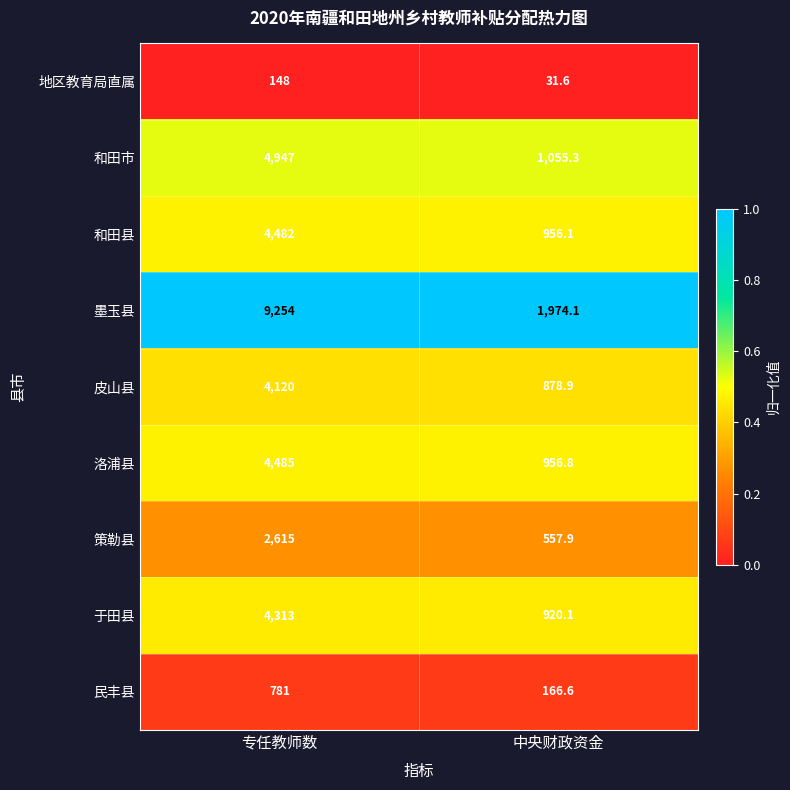

Which series has the largest total across all categories?

墨玉县